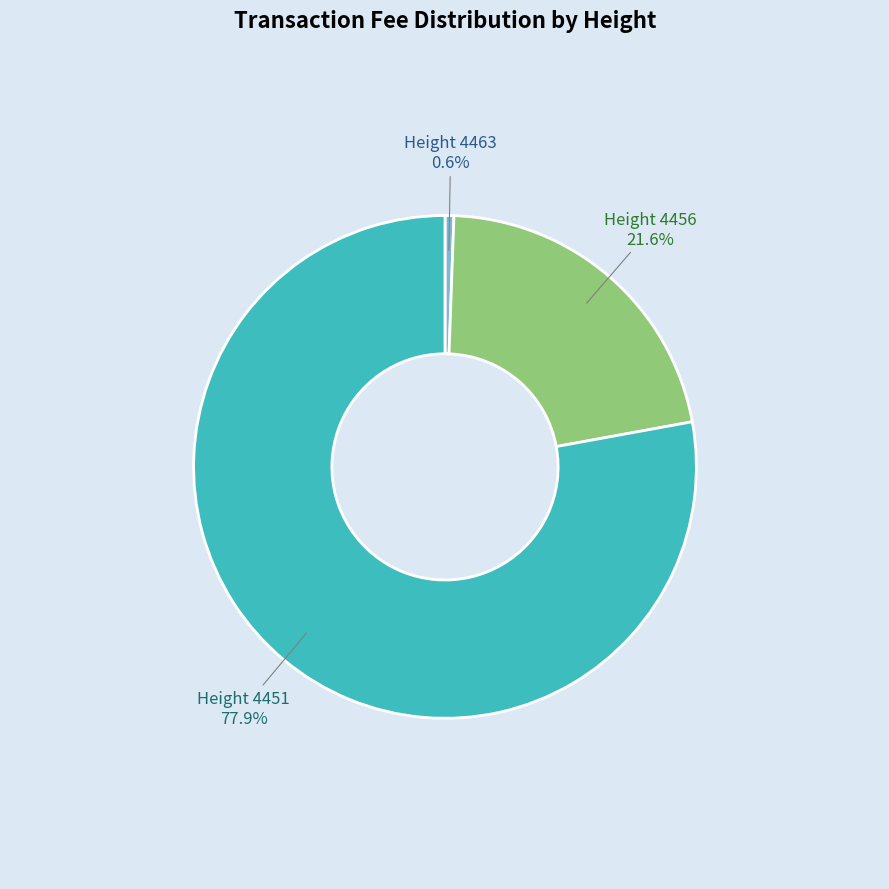

Which has a higher value, 4463 or 4451?

4451